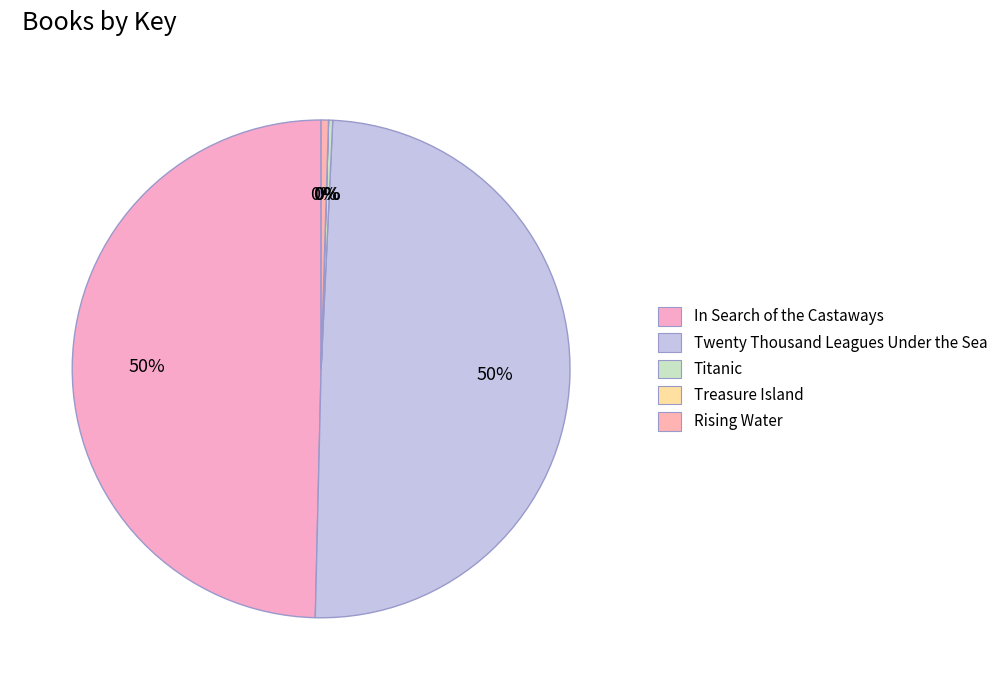

How many segments does this pie chart have?

5